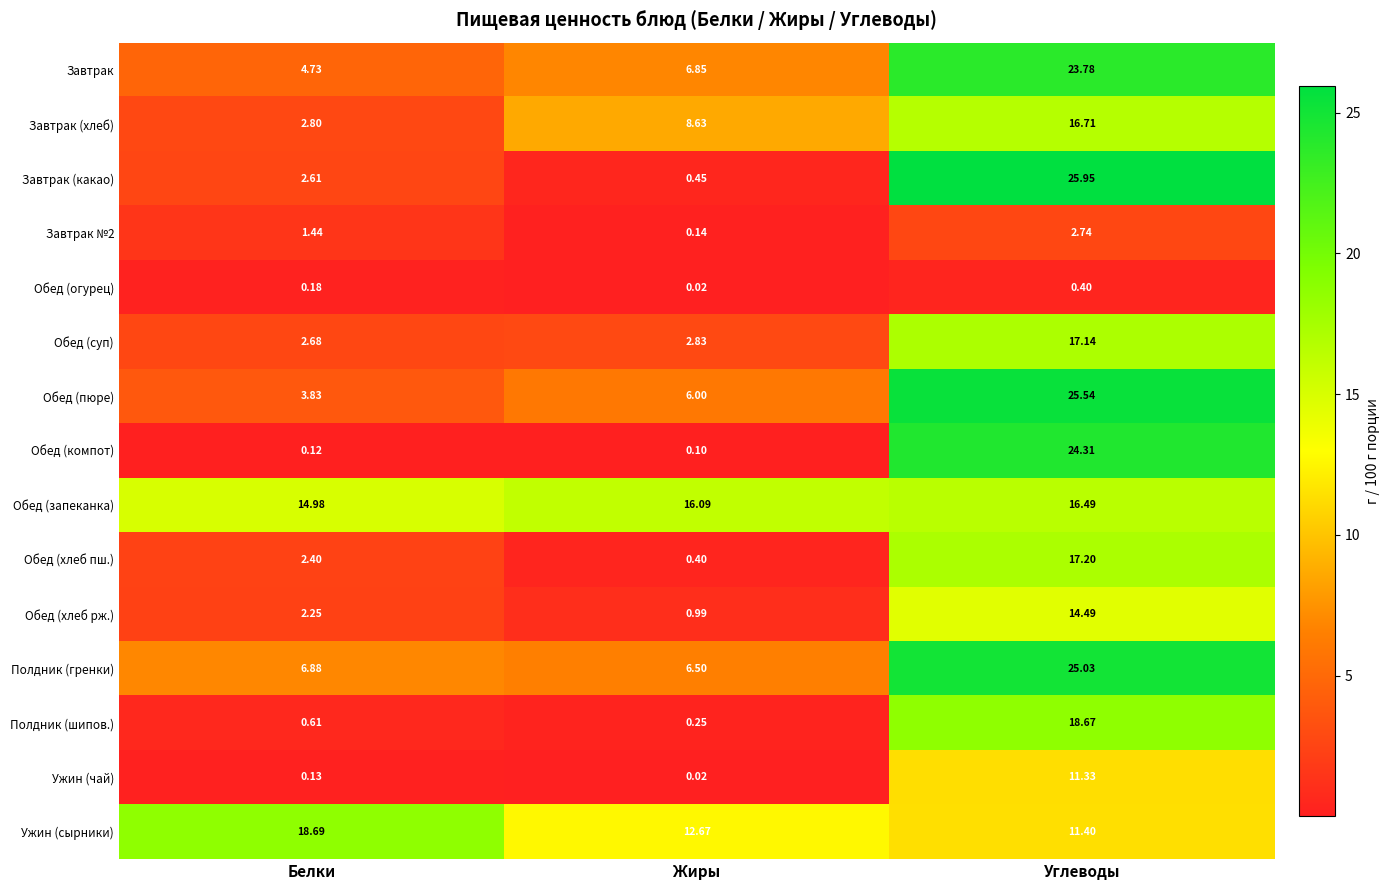

At which label does Завтрак (хлеб) first exceed 8?

Жиры